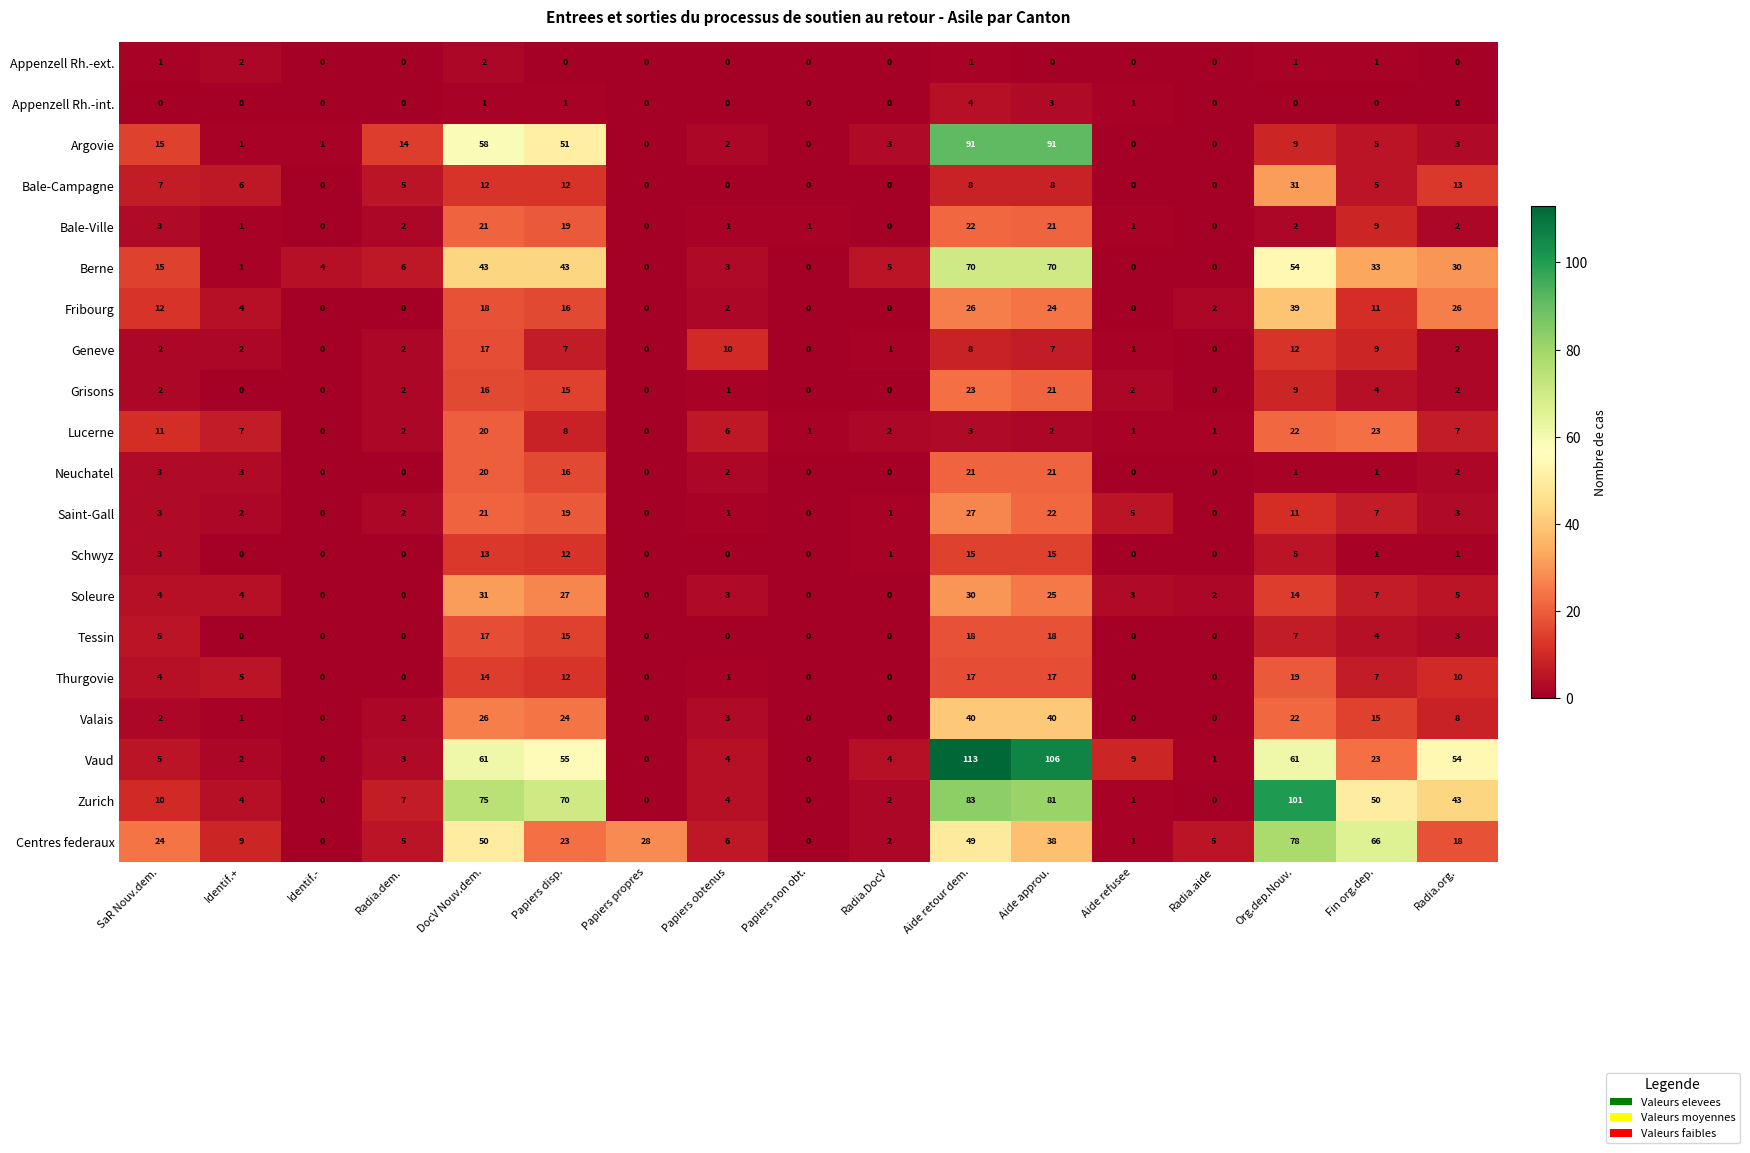

What is the maximum value shown in the chart?

113